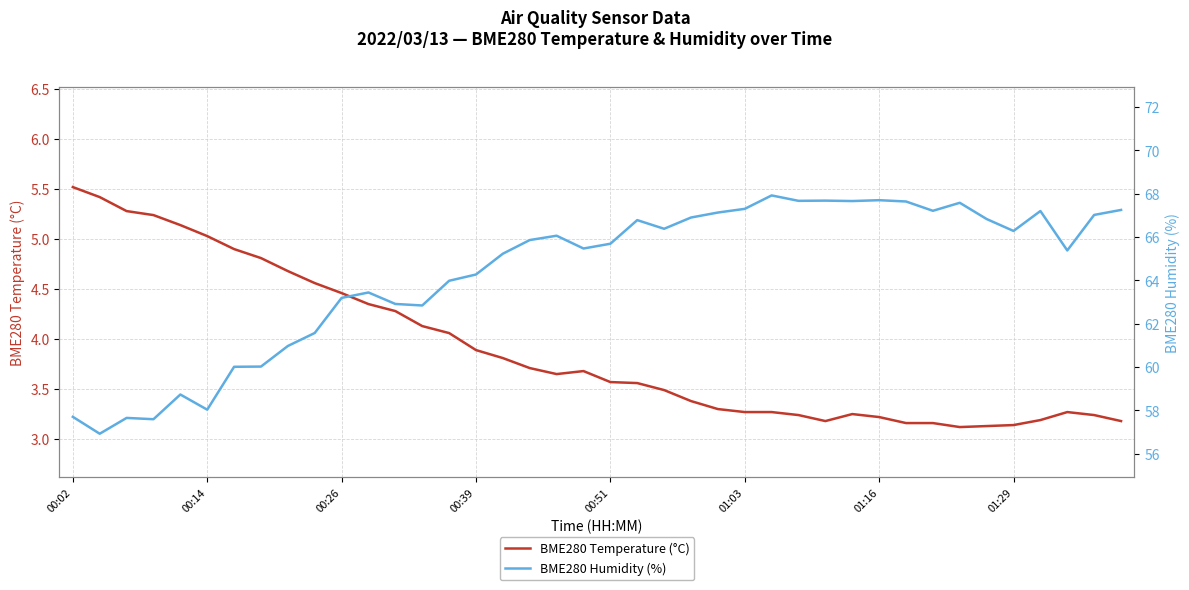

Which series has the largest total across all categories?

BME280 Humidity (%)